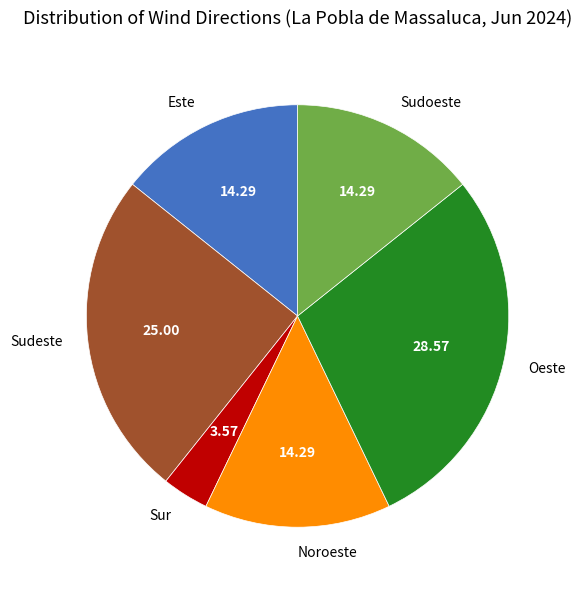

Is it true that Sudoeste is 14% of the pie?

True